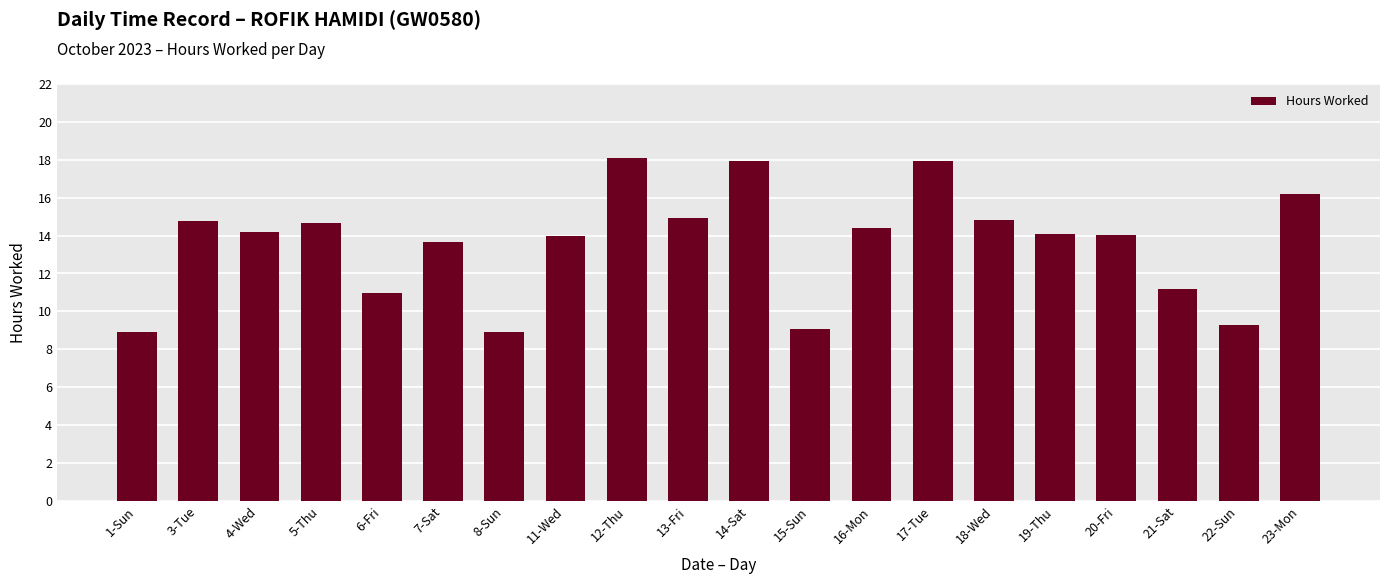

What is the difference between the maximum and second lowest values?

9.2